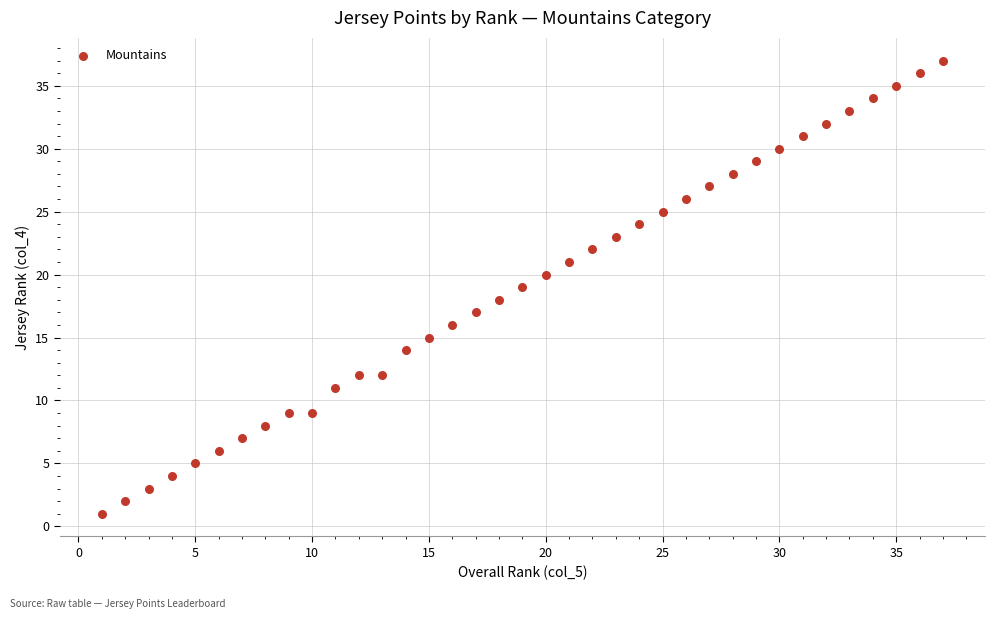

What is the range of Y values (max minus min)?

36